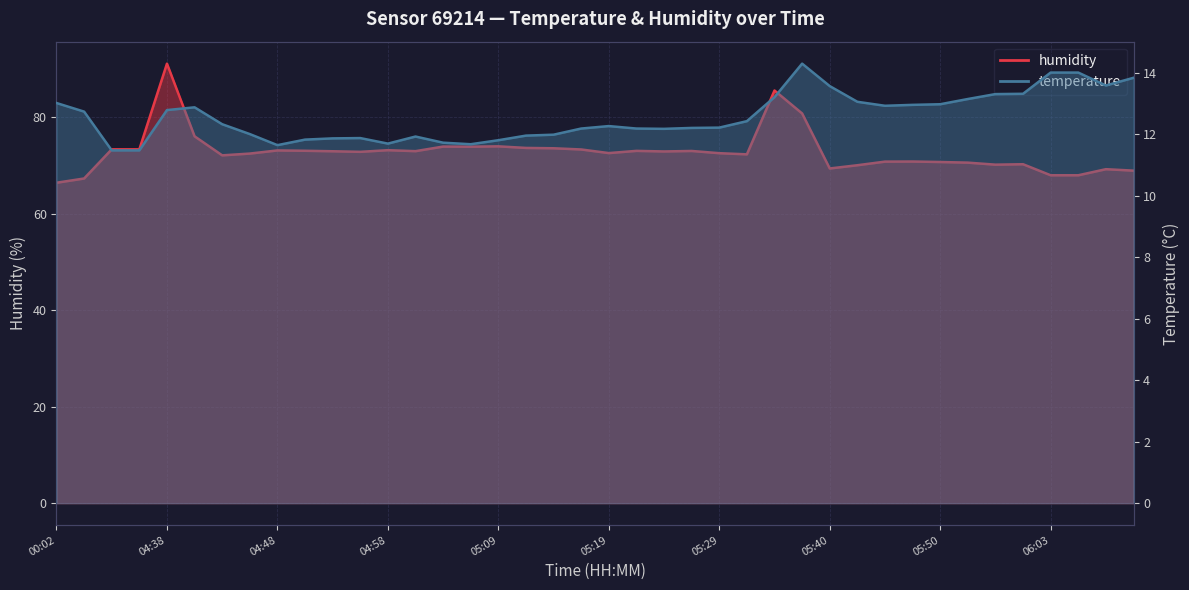

At which category does the chart reach its minimum across all series?

04:32